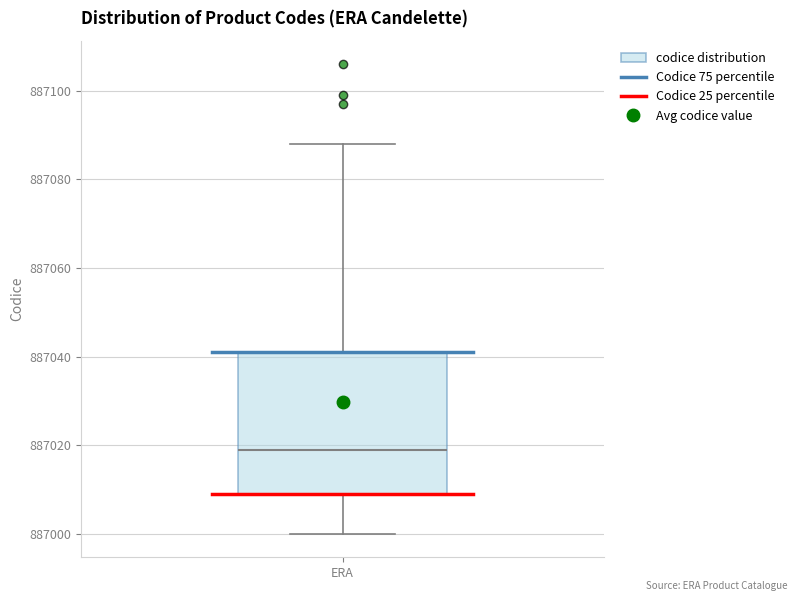

Where is the upper edge of the box for ERA on the y-axis? The values are not printed on the chart, so give them approximately, as read against the axis.

887042